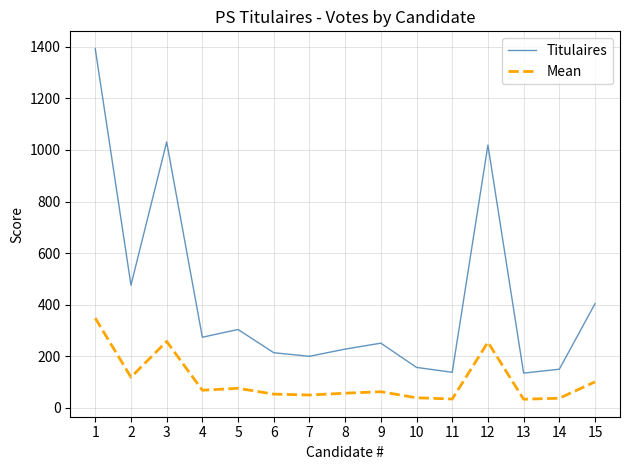

What is the lowest value of the Titulaires series?

135.0